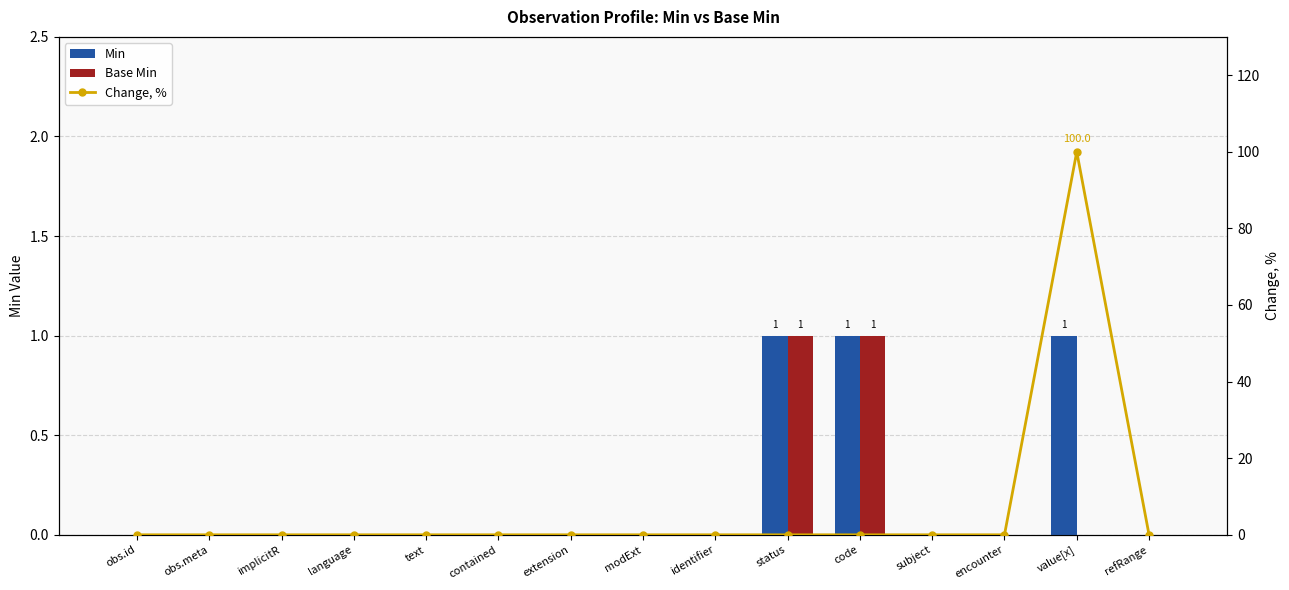

Reading left to right, list all the values displayed in this chart.

Min: obs.id=0	obs.meta=0	implicitR=0	language=0	text=0	contained=0	extension=0	modExt=0	identifier=0	status=1	code=1	subject=0	encounter=0	value[x]=1	refRange=0
Base Min: obs.id=0	obs.meta=0	implicitR=0	language=0	text=0	contained=0	extension=0	modExt=0	identifier=0	status=1	code=1	subject=0	encounter=0	value[x]=0	refRange=0
Change, %: obs.id=0	obs.meta=0	implicitR=0	language=0	text=0	contained=0	extension=0	modExt=0	identifier=0	status=0	code=0	subject=0	encounter=0	value[x]=100	refRange=0